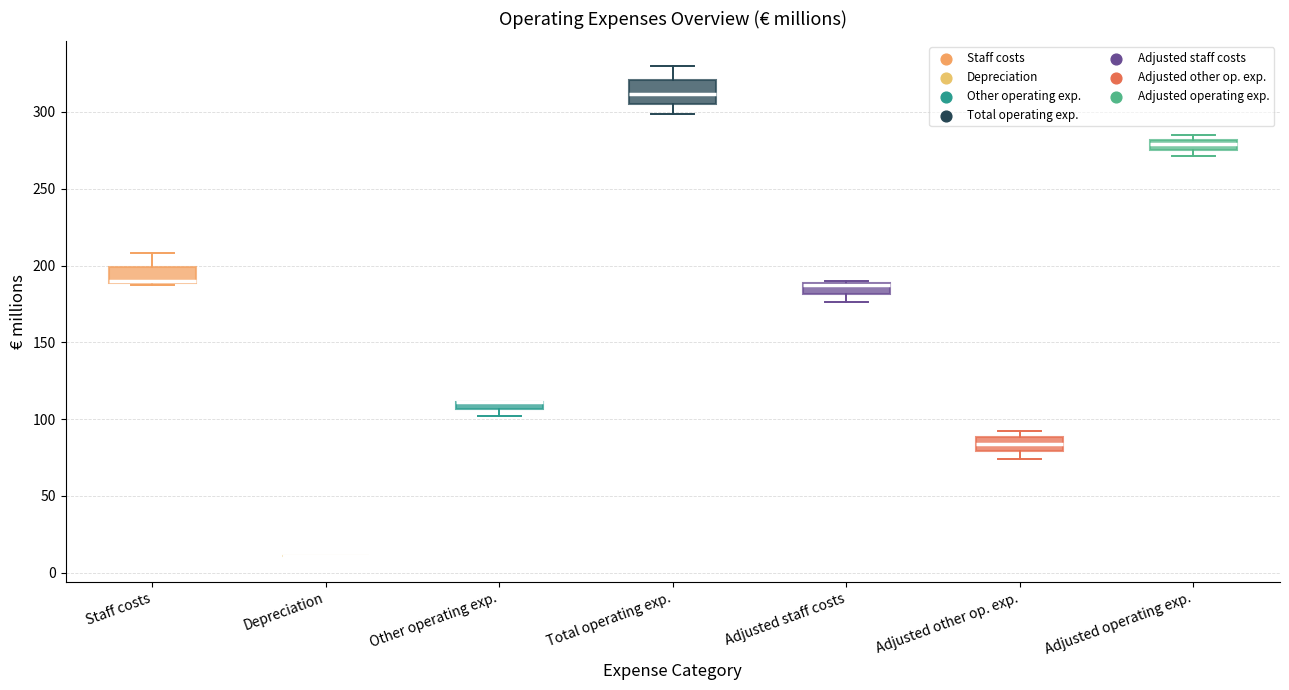

Which box is the tallest, from its lower edge to its upper edge?

Total operating exp.